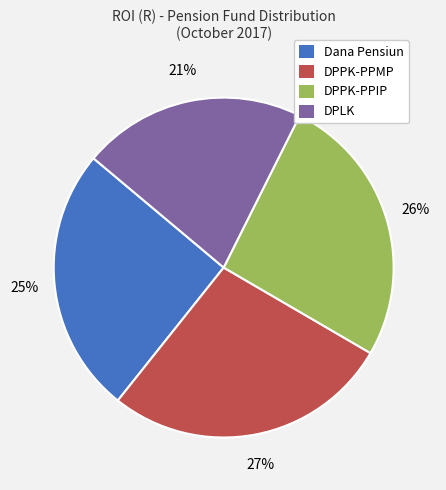

Between DPPK-PPIP and Dana Pensiun, which is larger?

DPPK-PPIP